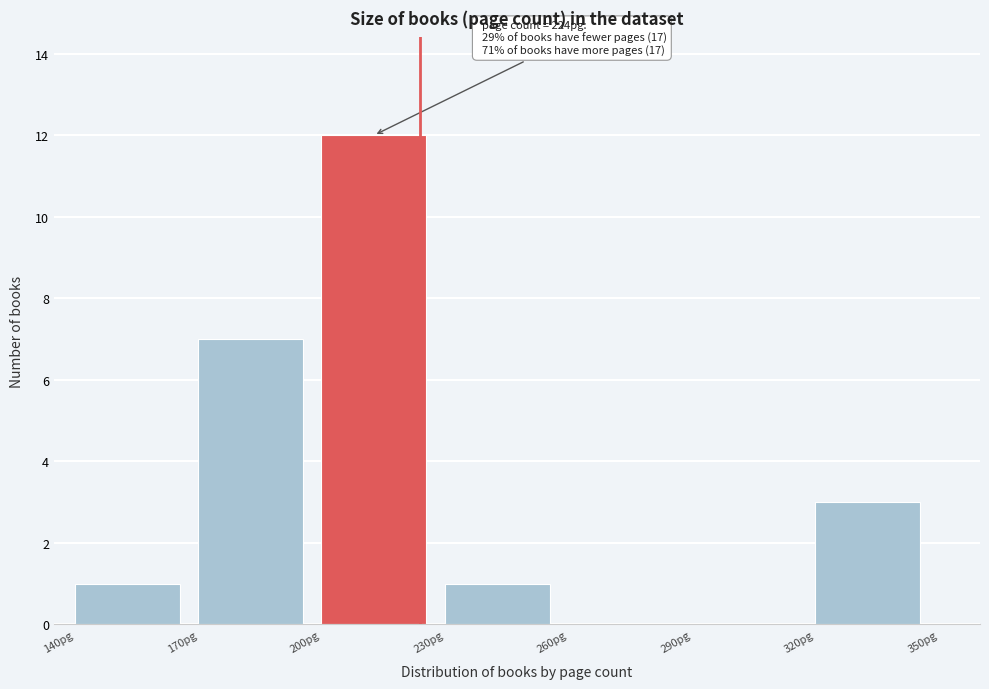

Over which range of the x-axis is the bar tallest?

200 to 230